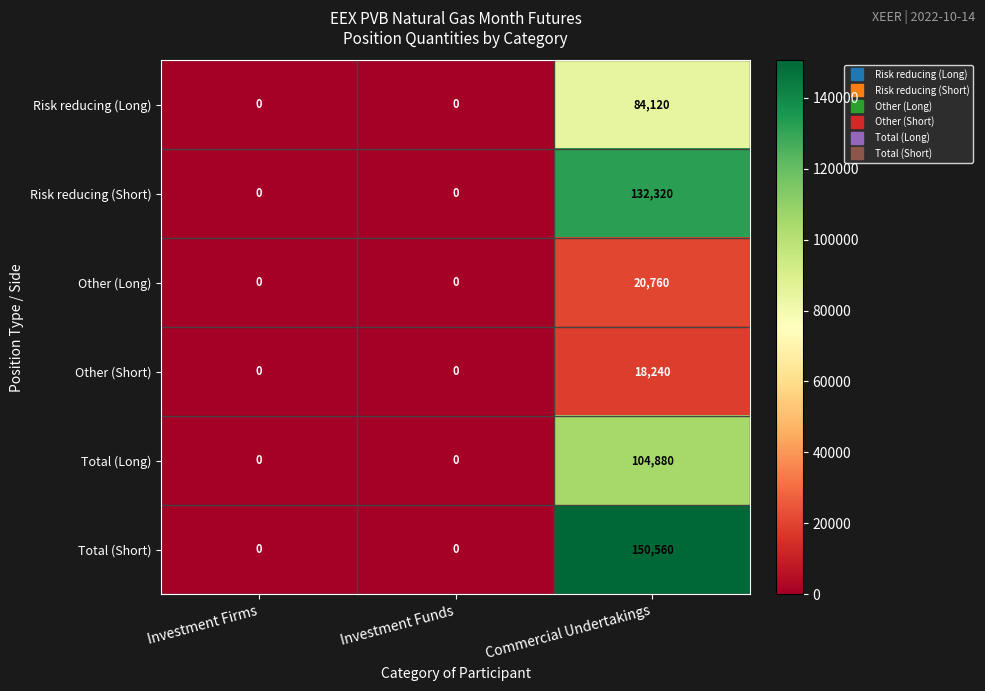

Count the number of data series in this chart.

6